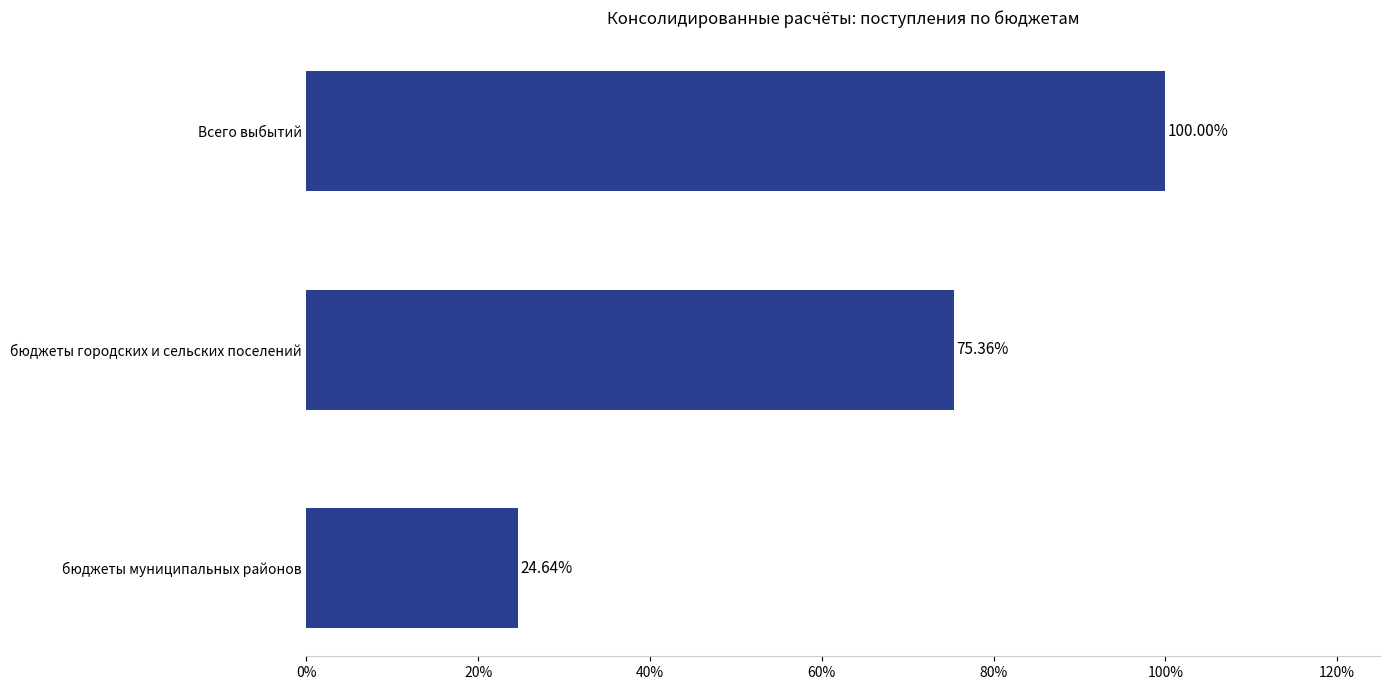

List the labels in order of value, smallest first.

бюджеты муниципальных районов, бюджеты городских и сельских поселений, Всего выбытий